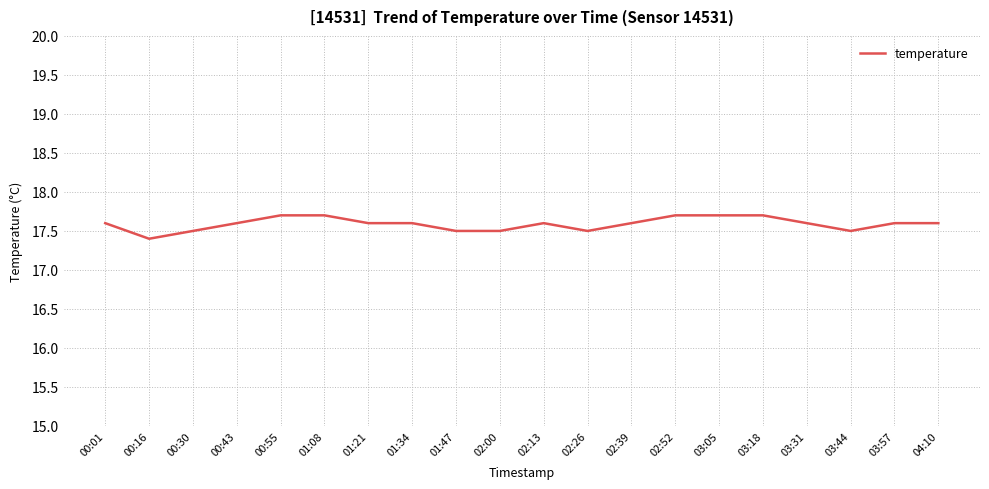

What is the minimum value shown in the chart?

17.4